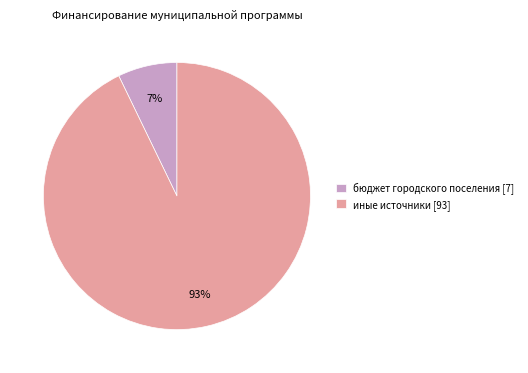

Is there any slice that represents more than half of the pie?

Yes